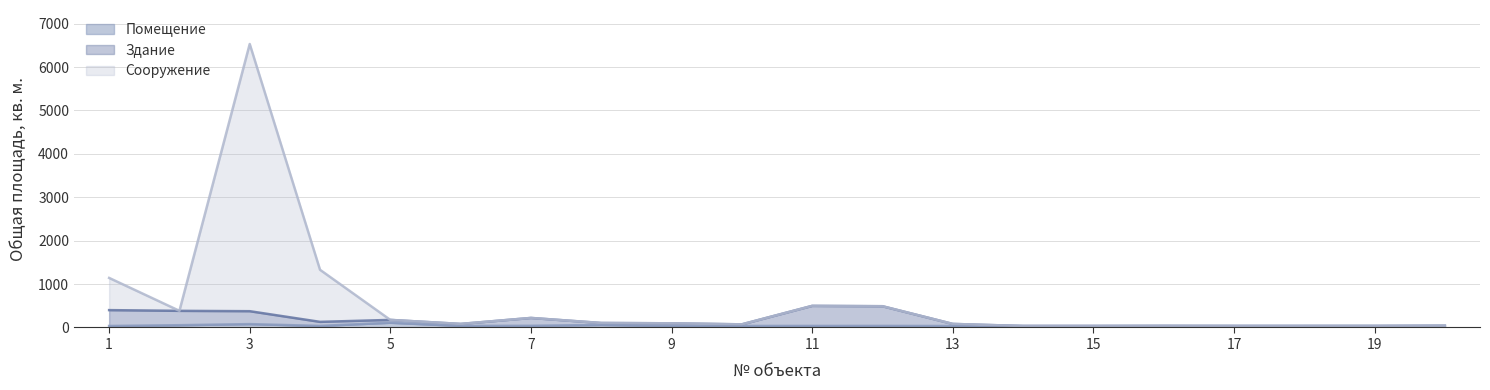

True or false: Сооружение and Помещение cross at least once.

False